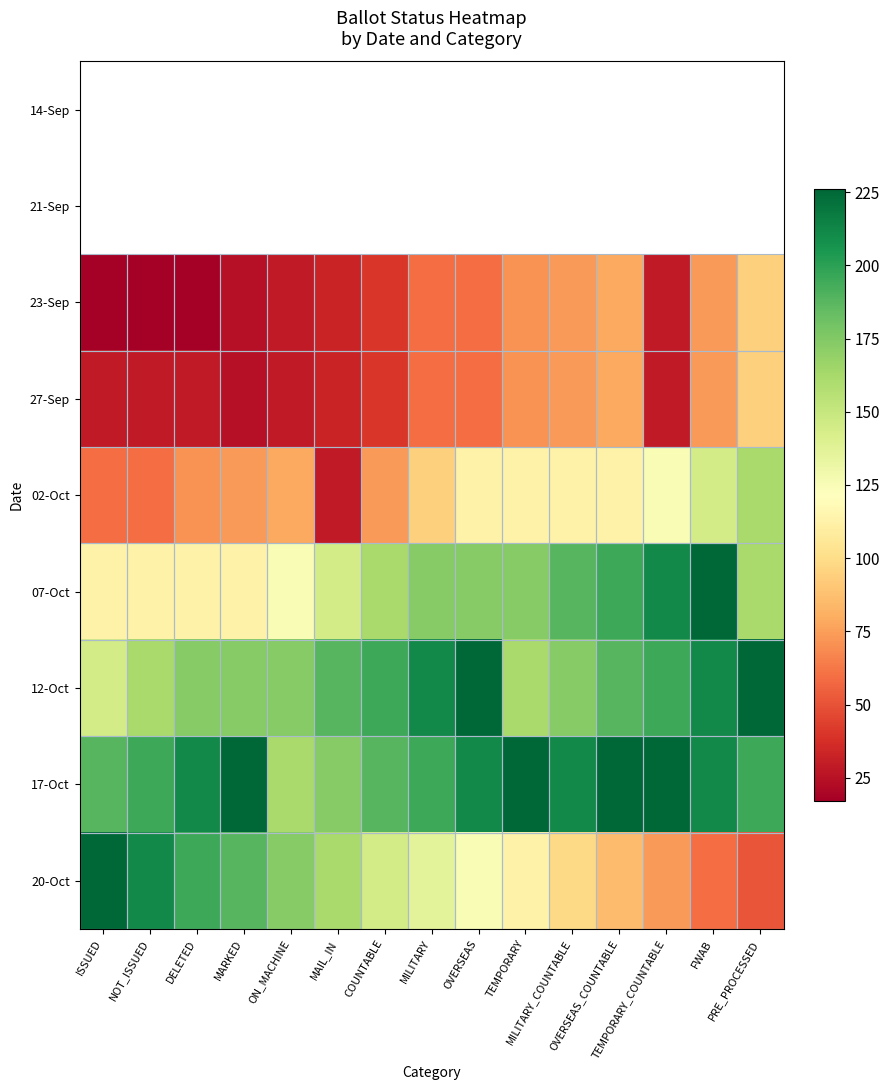

Which series has the widest spread of values?

20-Oct